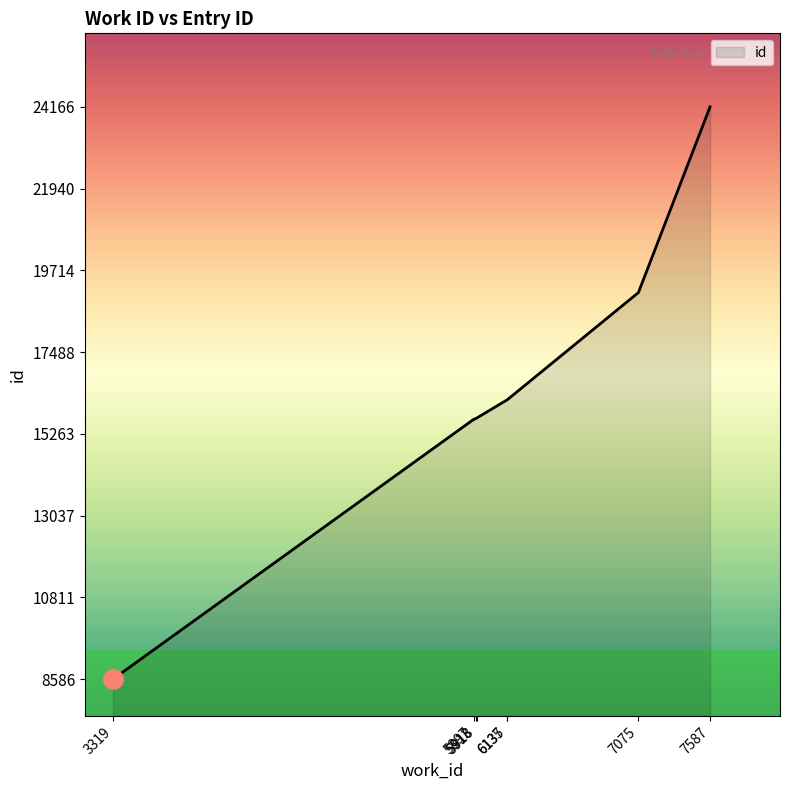

How many distinct data groups are displayed?

1